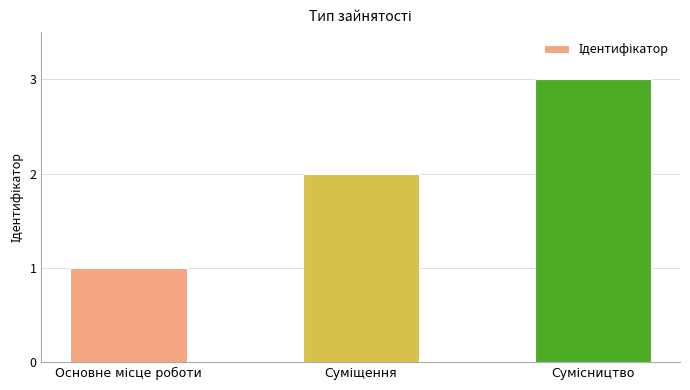

What is the maximum value shown in the chart?

3